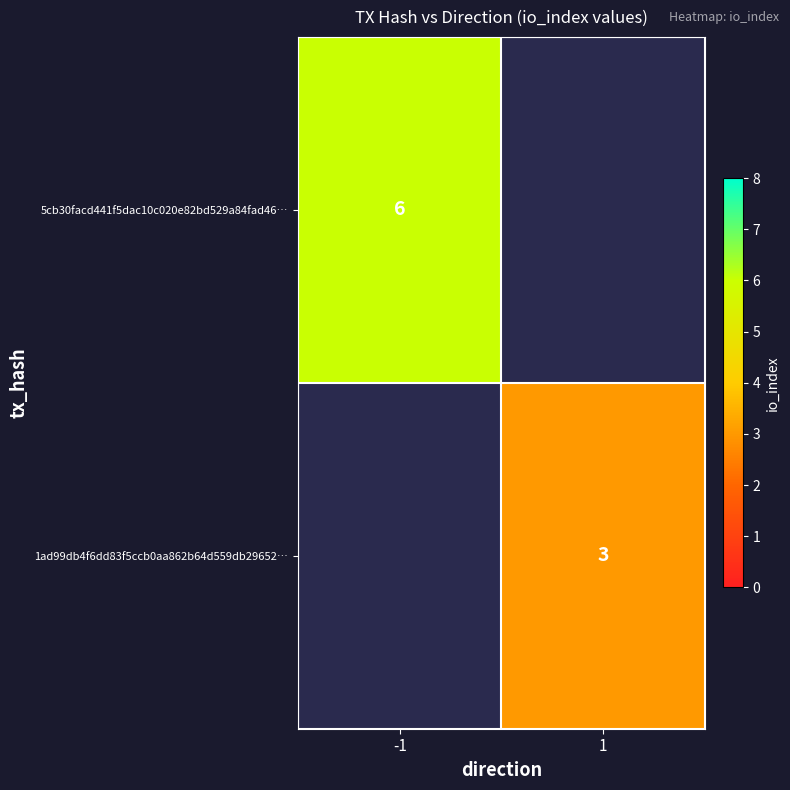

Between 1 and -1, which is larger?

-1